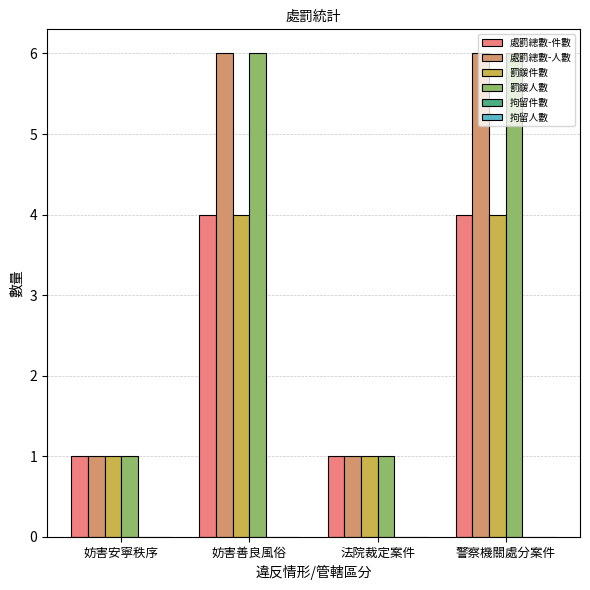

What is the average value of the 罰鍰人數 series?

4